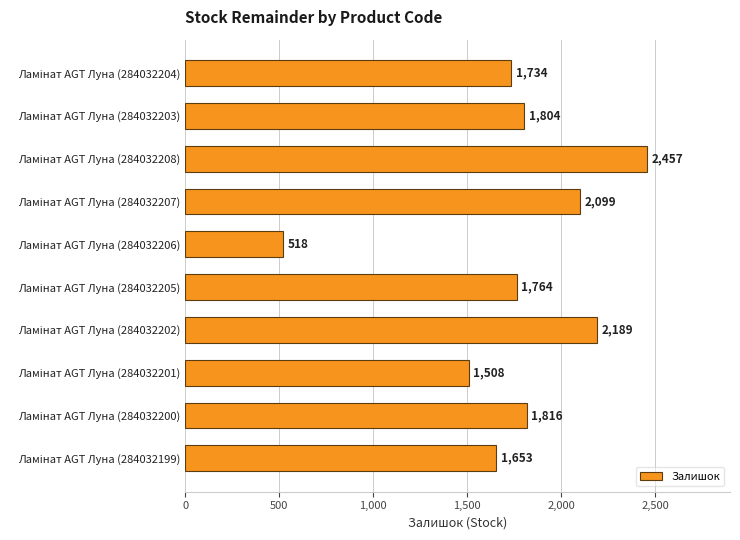

What is the average value?

1754